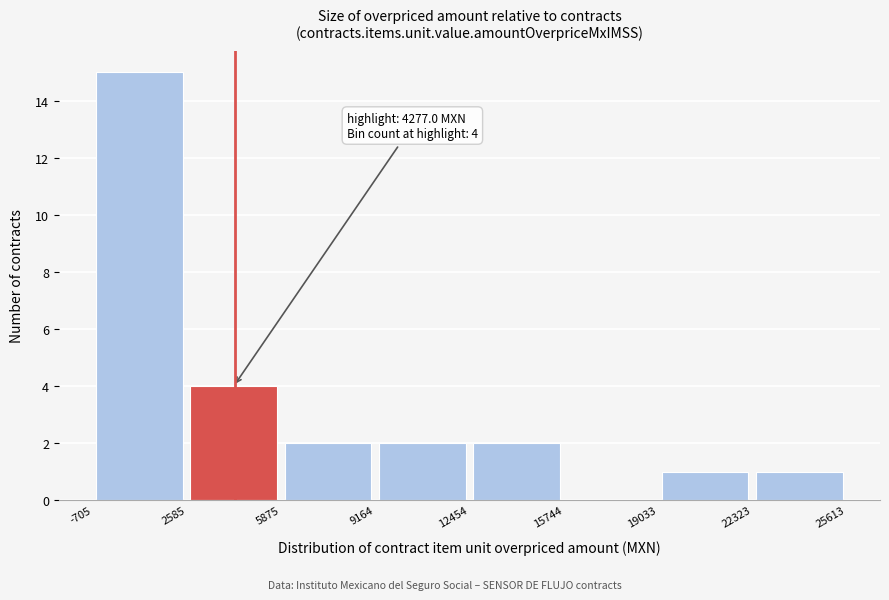

Which range on the x-axis has the tallest bar?

-705 to 2585